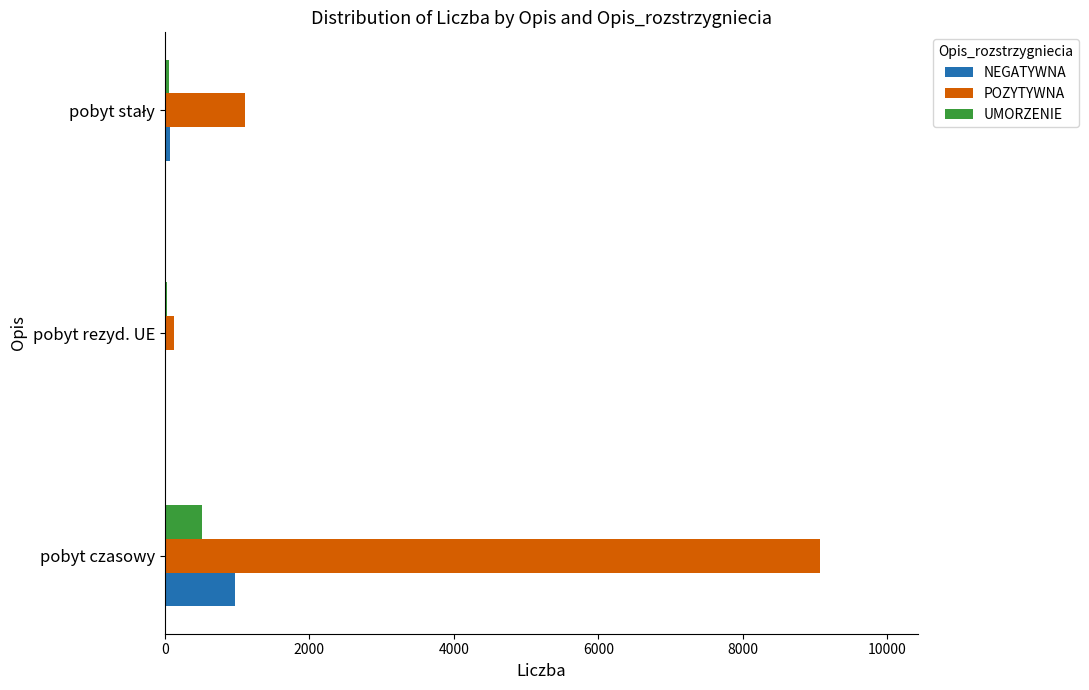

What is the greatest value displayed?

9068